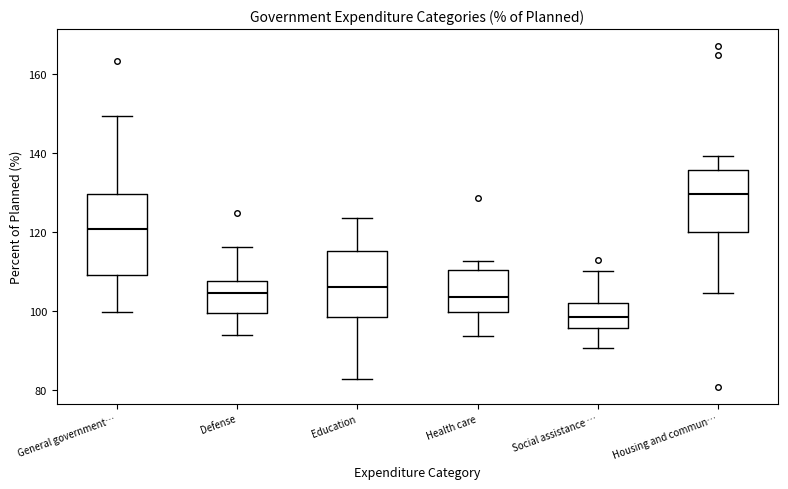

Reading left to right, transcribe this box plot: for each box, give where its median line is, the range the box spans, and where its two whiskers end, as read against the y-axis. The values are not printed on the chart, so give them approximately, as read against the axis.

General government…: median 120, box 110 to 130, whiskers 100 to 150
Defense: median 104, box 100 to 108, whiskers 94 to 116
Education: median 106, box 98 to 116, whiskers 82 to 124
Health care: median 104, box 100 to 110, whiskers 94 to 112
Social assistance …: median 98, box 96 to 102, whiskers 90 to 110
Housing and commun…: median 130, box 120 to 136, whiskers 104 to 140